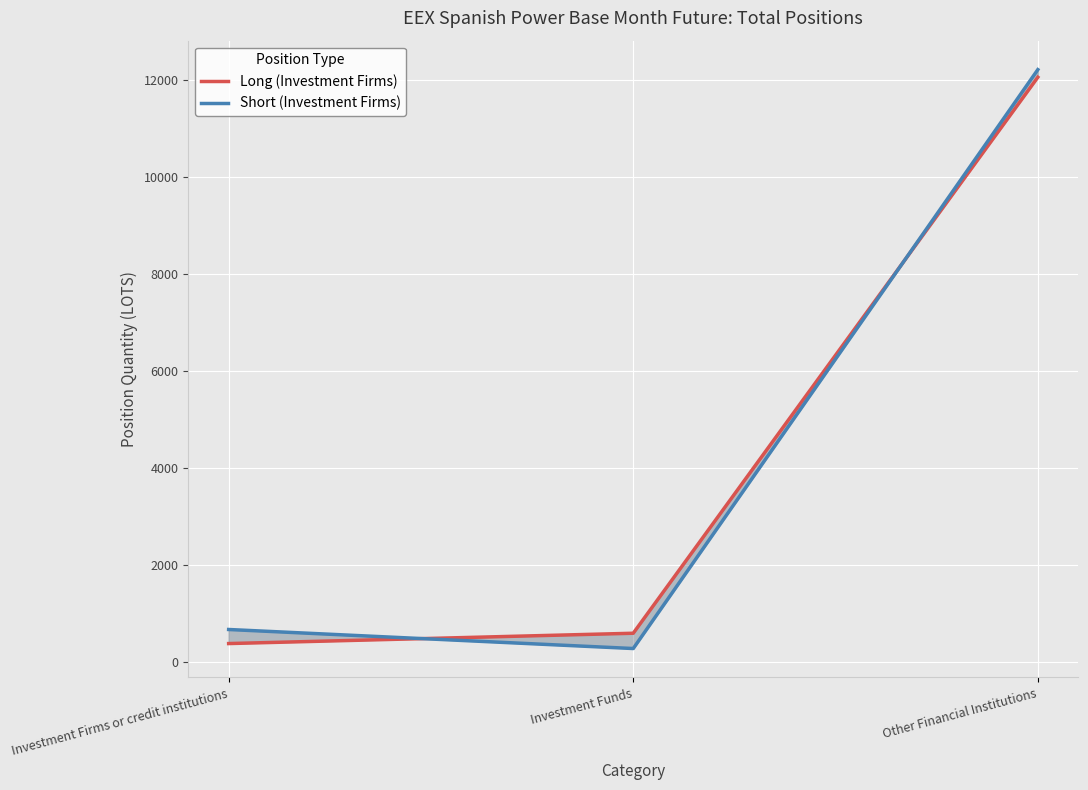

What is the approximate value of Long (Investment Firms) at Investment Funds?

583.7